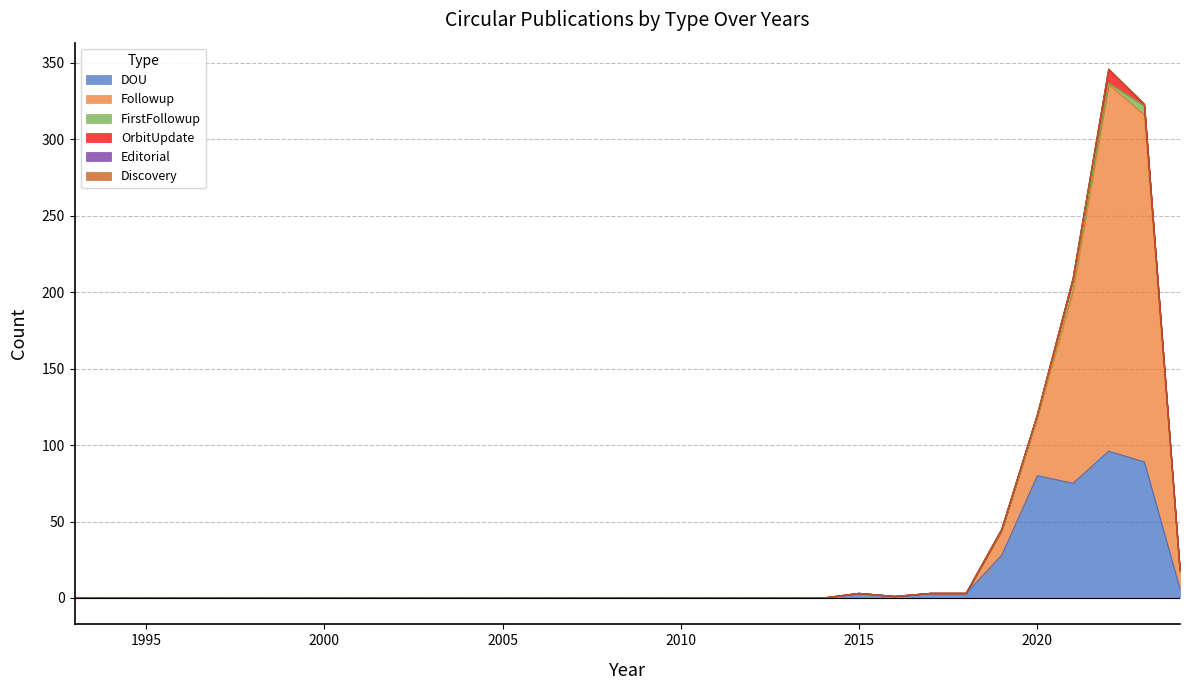

At which category is the sum across all series the highest?

2022